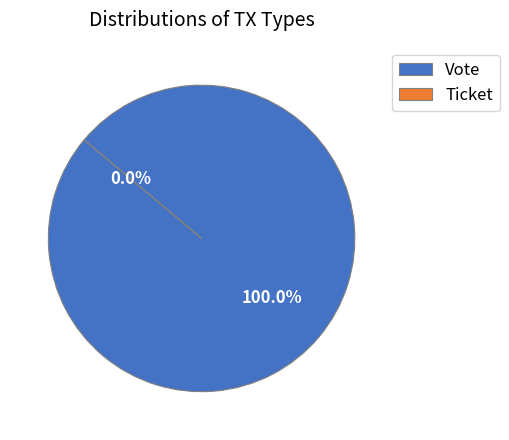

Count the number of slices in the pie.

2